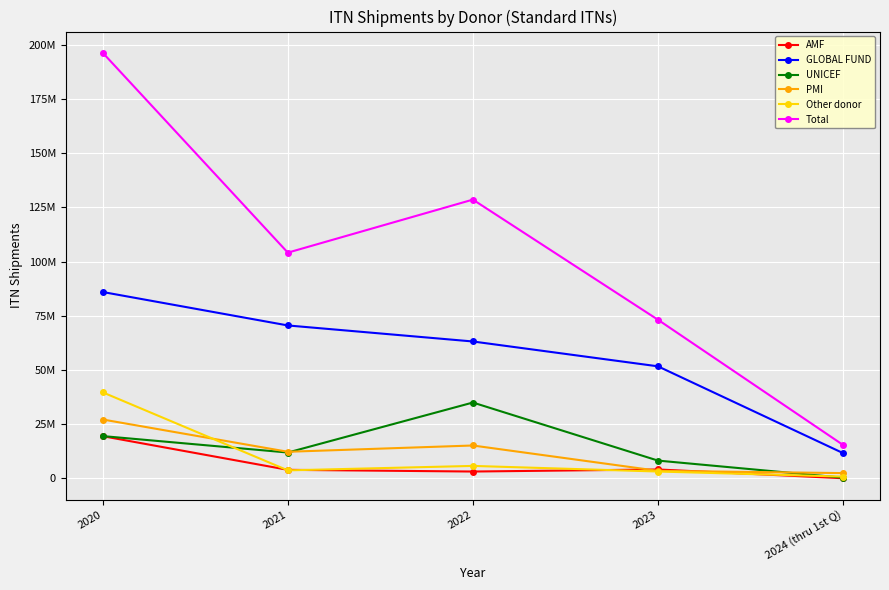

Does the chart have visible grid lines?

Yes